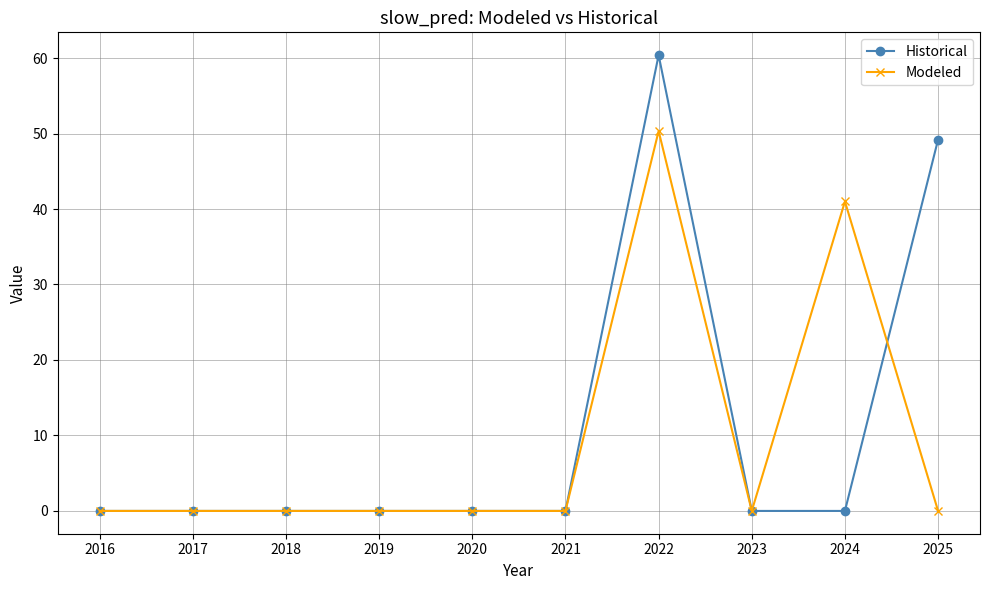

What is the difference between the second highest and second lowest values in the Modeled series?

41.0